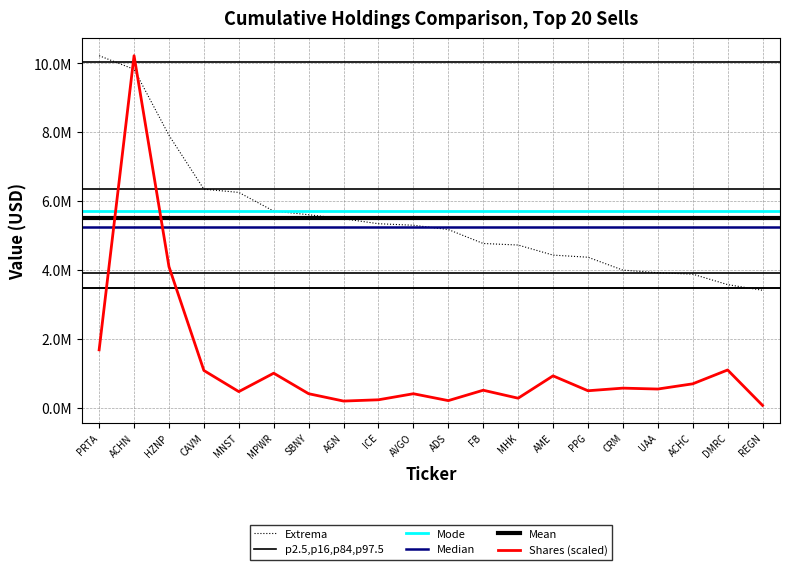

What is the difference between the Shares or principal amount values at DMRC and PRTA?

584815.4